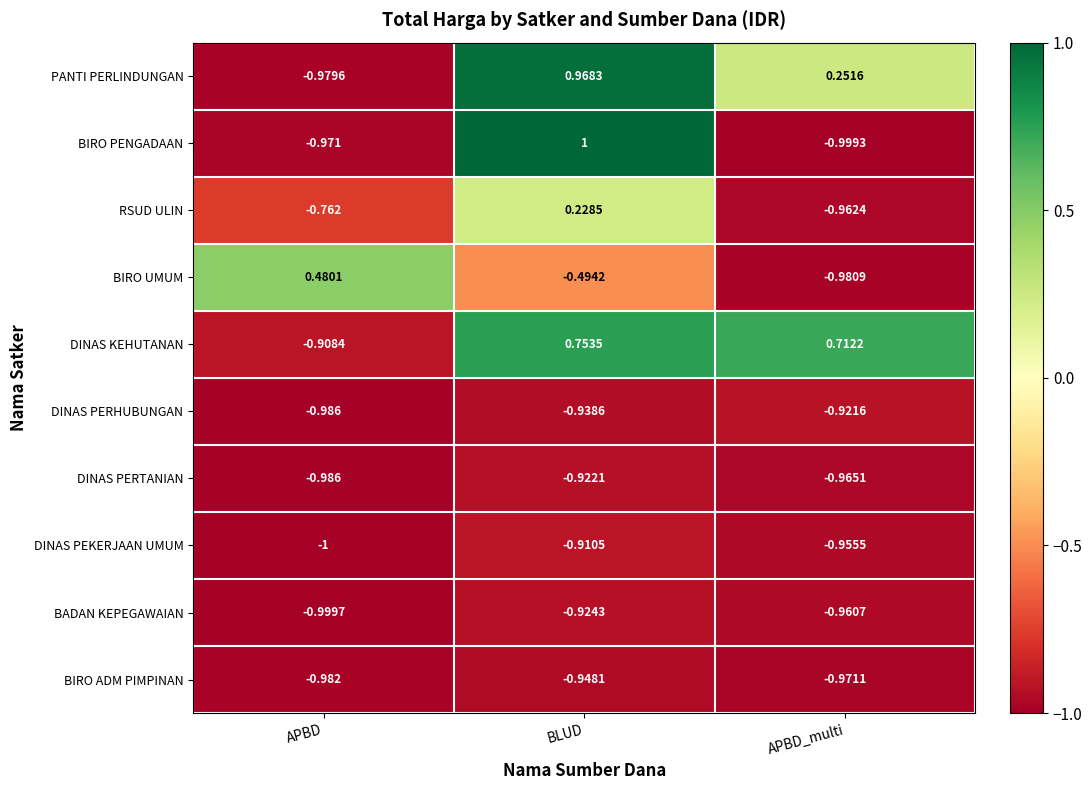

Which series has the largest total across all categories?

DINAS KEHUTANAN